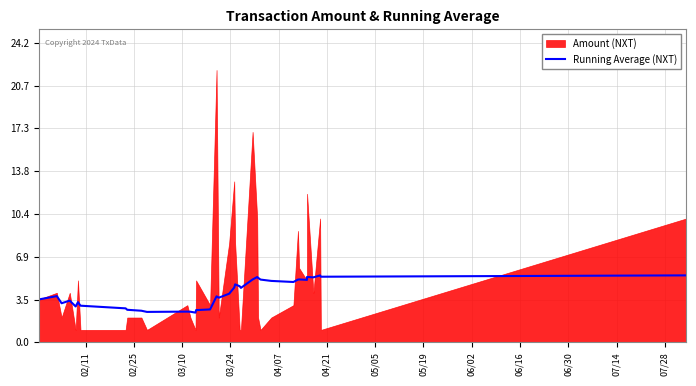

What is the highest value of the Running Average (NXT) series?

5.4